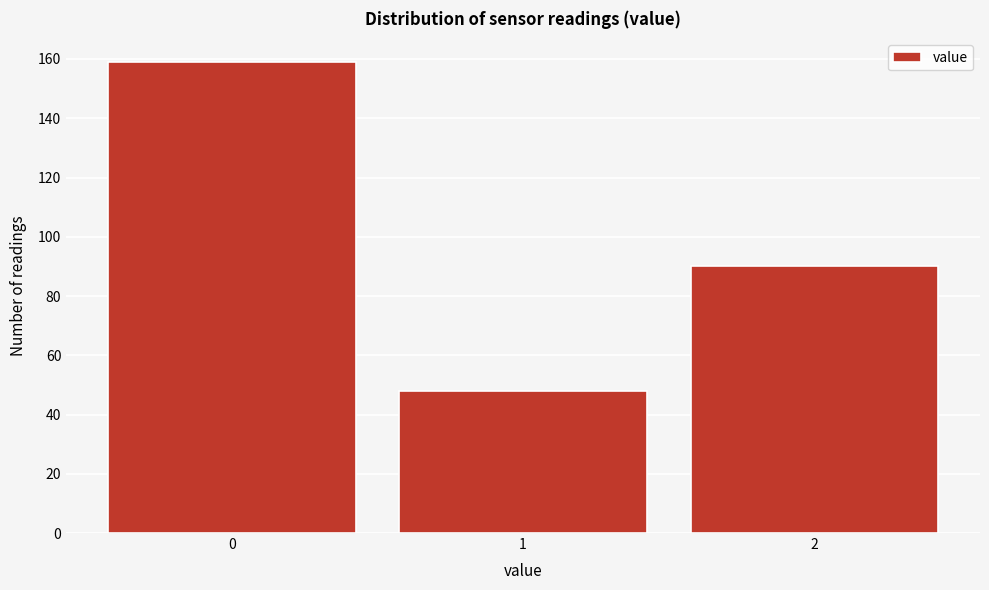

Reading left to right, transcribe this chart: for each bar, give the range it covers on the x-axis and its height. The values are not printed on the chart, so give them approximately, as read against the axis.

-0.5 to 0.5: 160
0.5 to 1.5: 48
1.5 to 2.5: 90